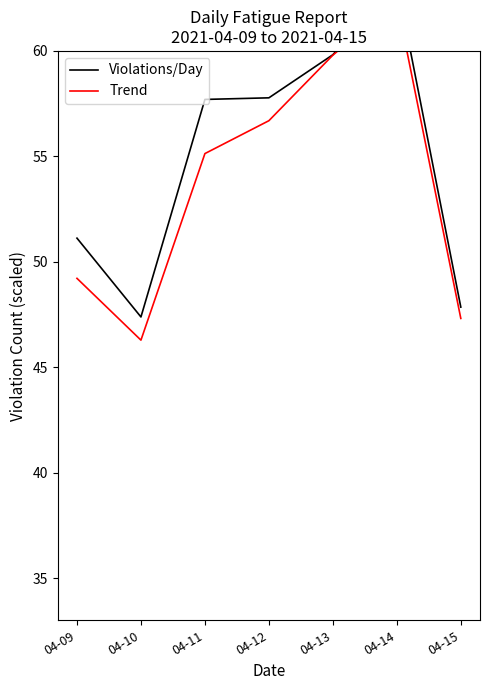

Reading left to right, transcribe all the data shown in this chart.

Violations/Day: 51.1	47.4	57.7	57.8	59.8	63.3	47.9
Trend: 49.2	46.3	55.1	56.7	59.8	62.4	47.3